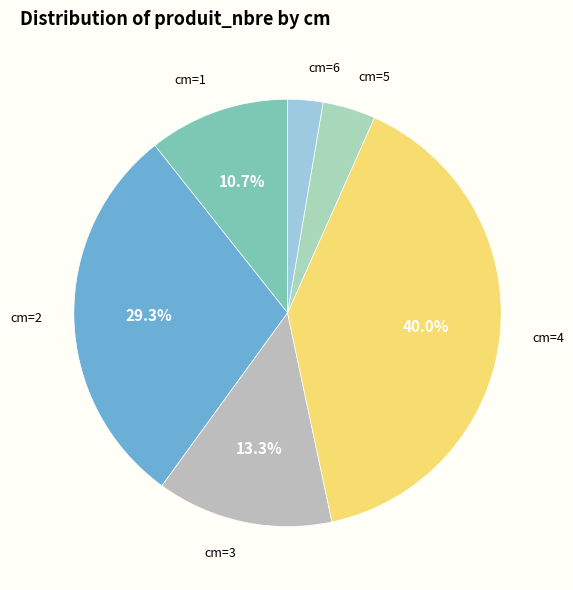

Count the number of slices in the pie.

6